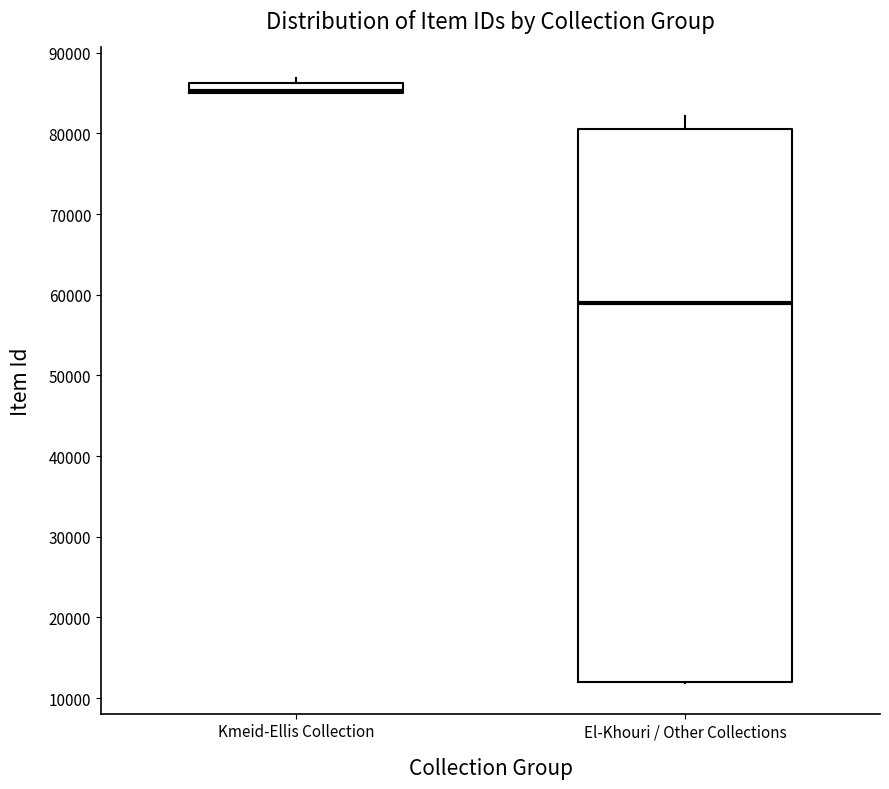

Which box is the tallest, from its lower edge to its upper edge?

El-Khouri / Other Collections